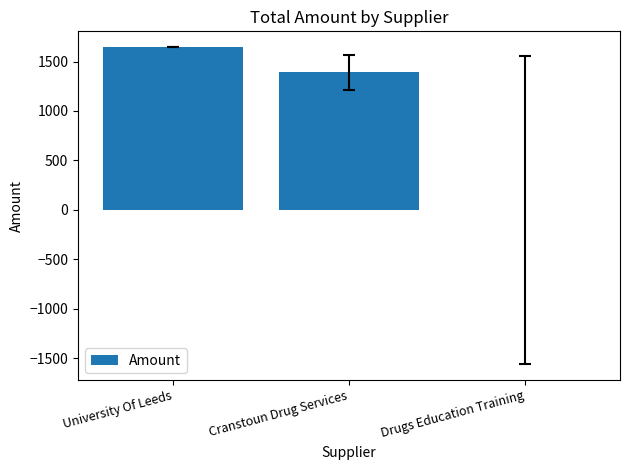

Reading right to left, list all the values displayed in this chart.

0	1390	1645